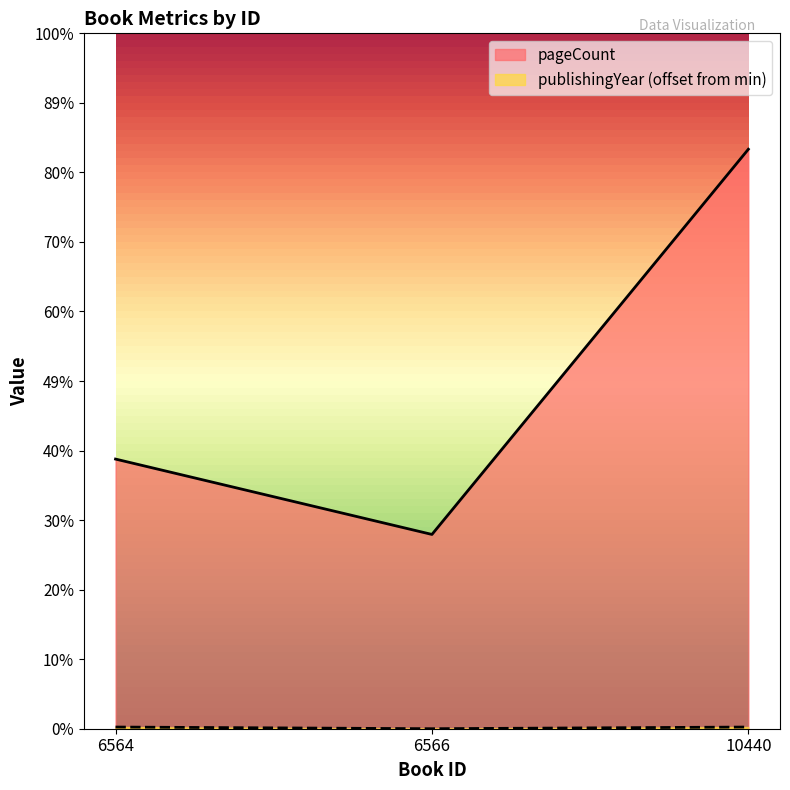

How many lines are shown in the chart?

2